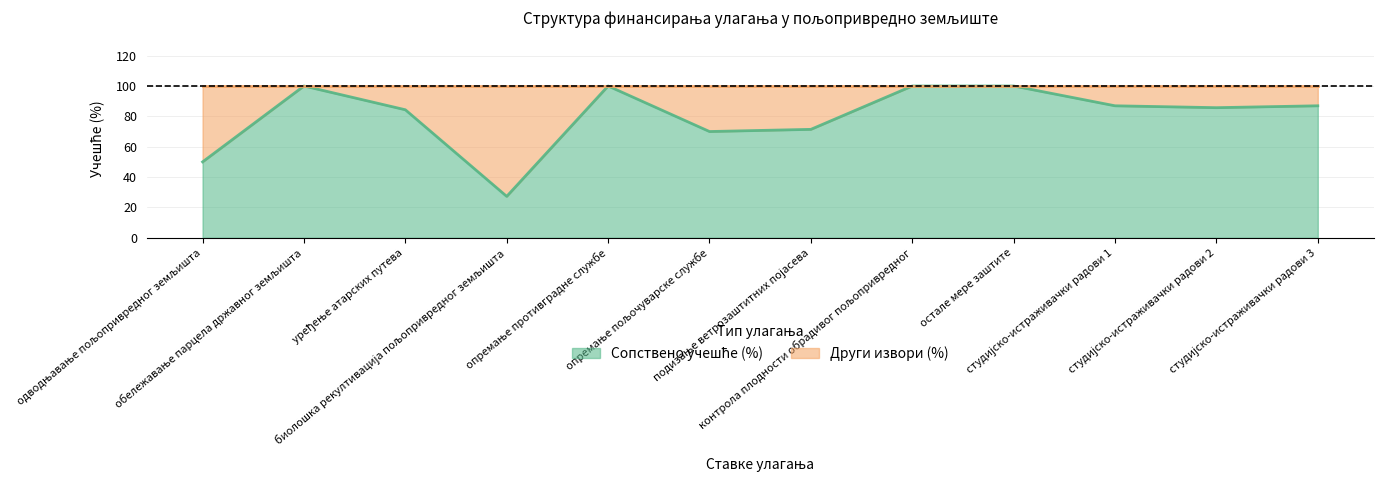

Reading right to left, extract all data points from this chart.

студијско-истраживачки радови 3=87.0	студијско-истраживачки радови 2=85.7	студијско-истраживачки радови 1=87.0	остале мере заштите=100.0	контрола плодности обрадивог пољопривредног=100.0	подизање ветрозаштитних појасева=71.4	опремање пољочуварске службе=70.0	опремање противградне службе=100.0	биолошка рекултивација пољопривредног земљишта=27.3	уређење атарских путева=84.3	обележавање парцела државног земљишта=100.0	одводњавање пољопривредног земљишта=50.0